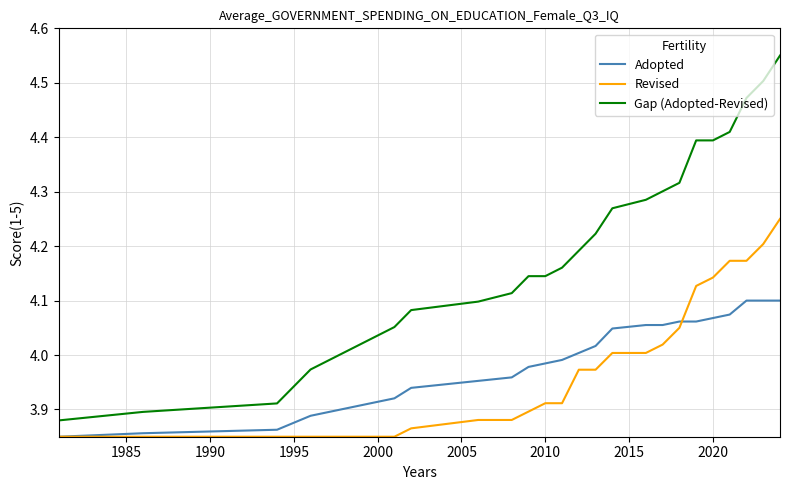

Which series has the largest total across all categories?

Gap (Adopted-Revised)